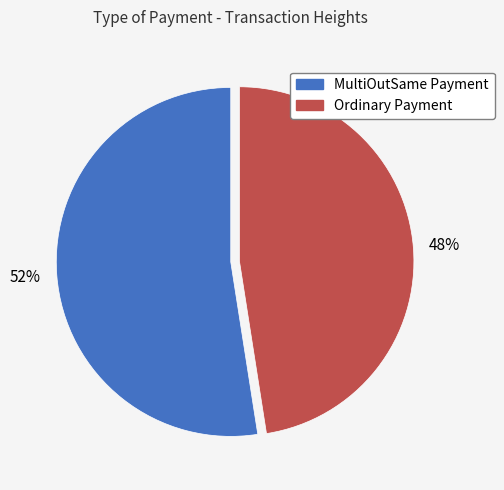

To the nearest percent, what is the average slice percentage?

50%